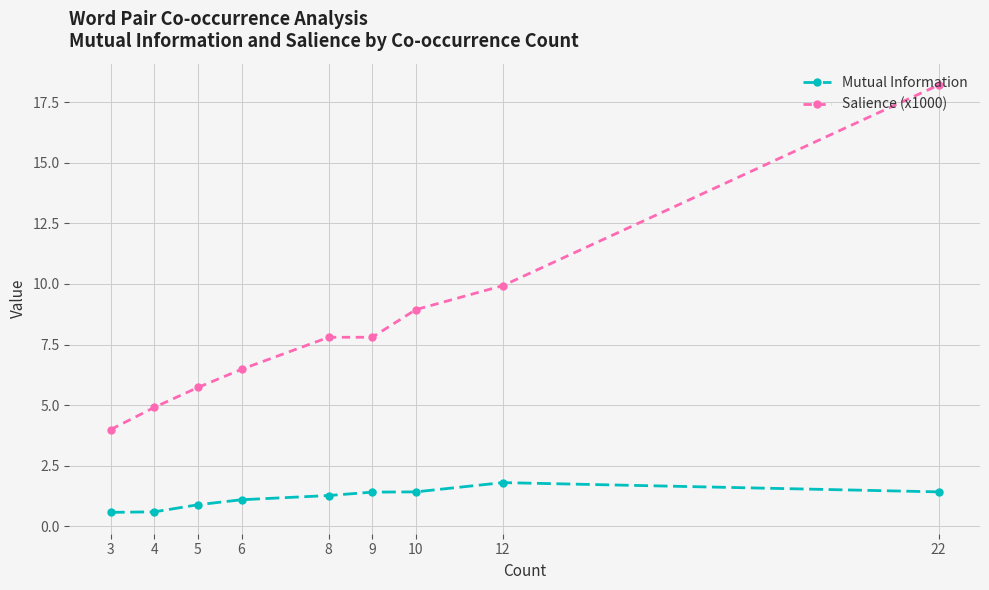

What is the minimum value for Mutual Information?

0.6